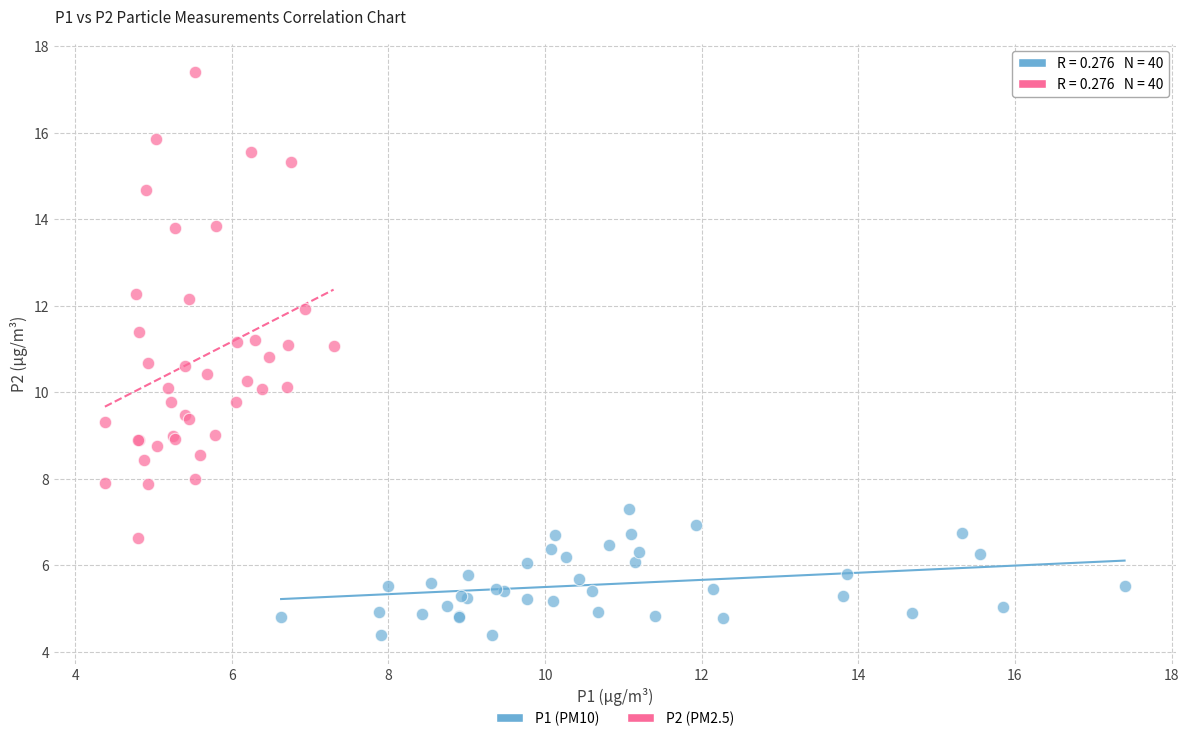

Which series reaches the minimum Y coordinate?

P1 (PM10)